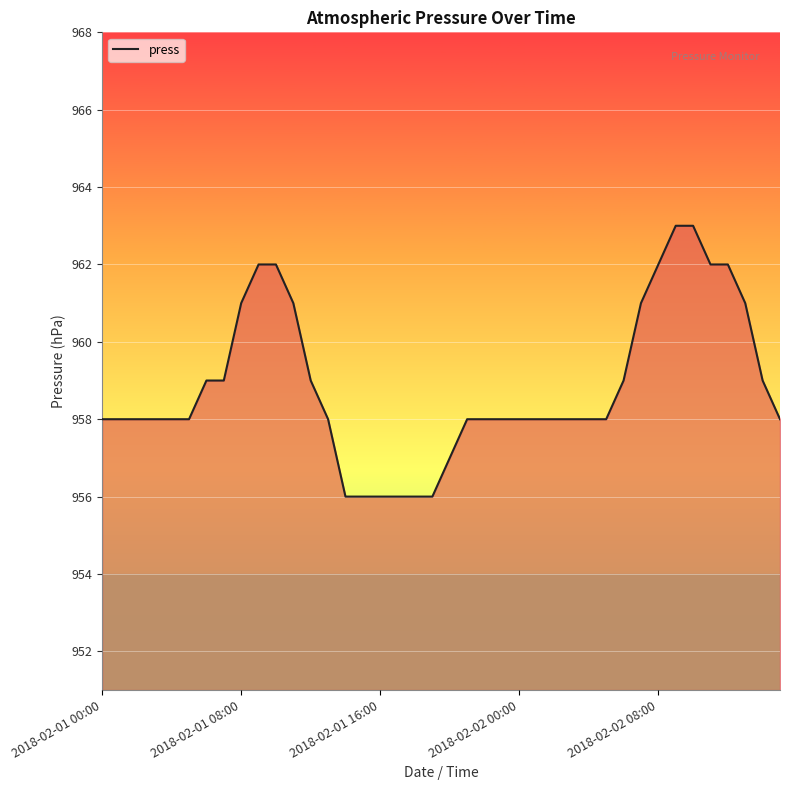

What is the maximum value shown in the chart?

963